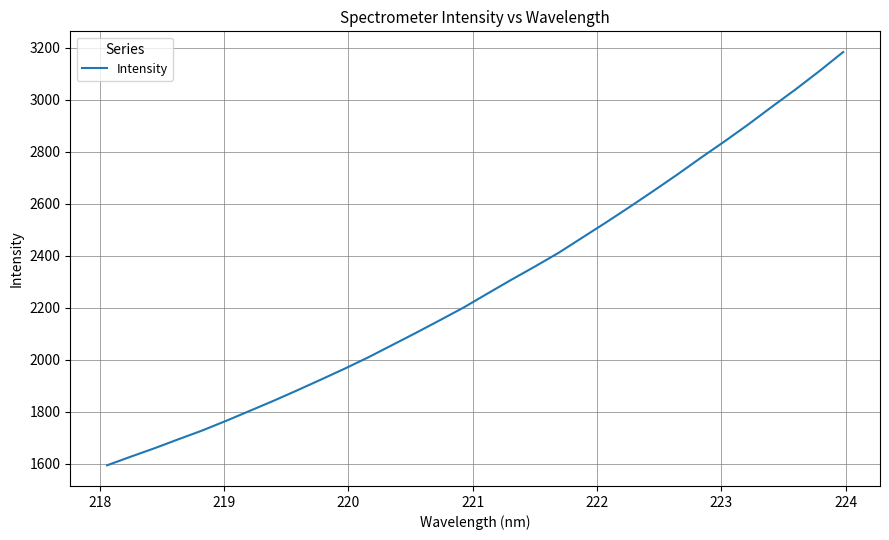

What is the minimum value shown in the chart?

1593.3